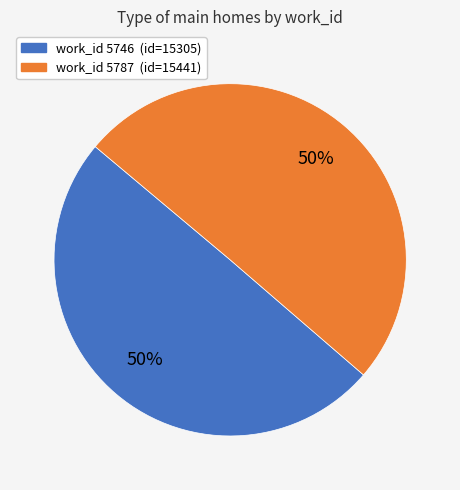

To the nearest percent, what is the average slice percentage?

50%